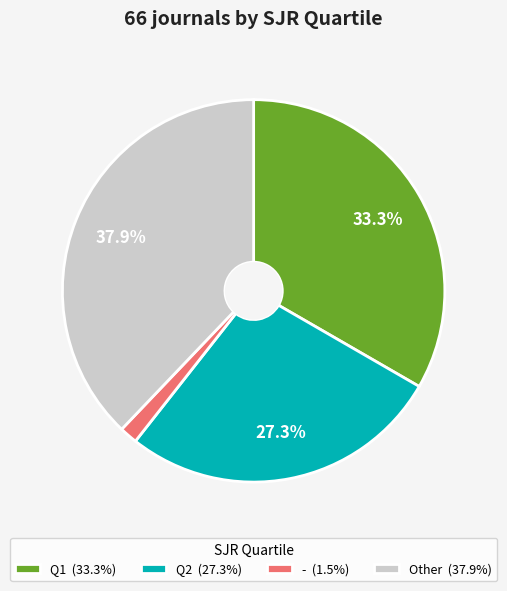

Which slice is the largest?

Other